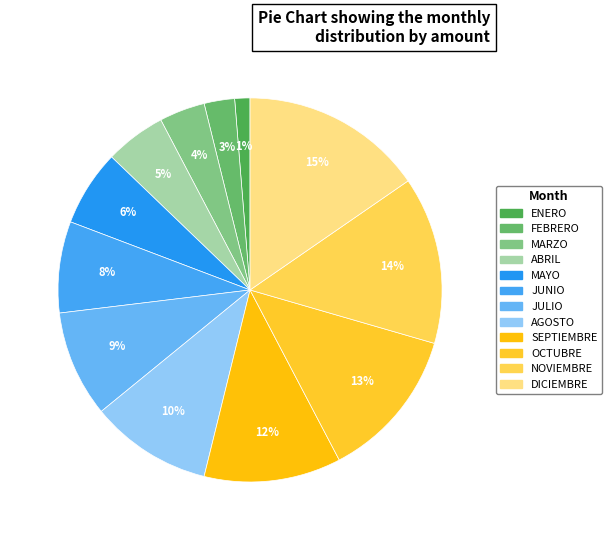

Which slice is the smallest?

ENERO